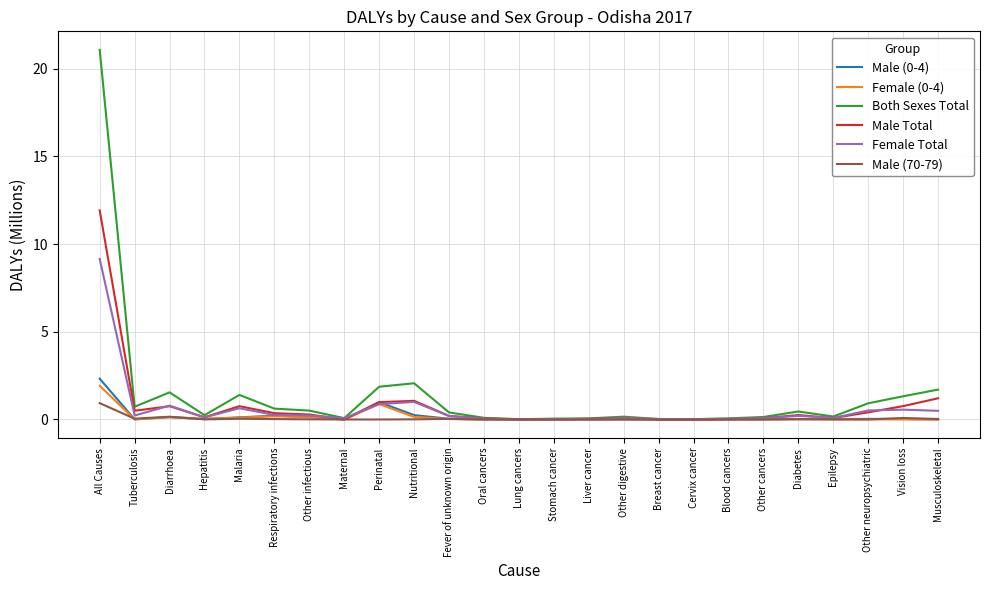

True or false: Male (0-4) has a value of 2.3 at All Causes.

True